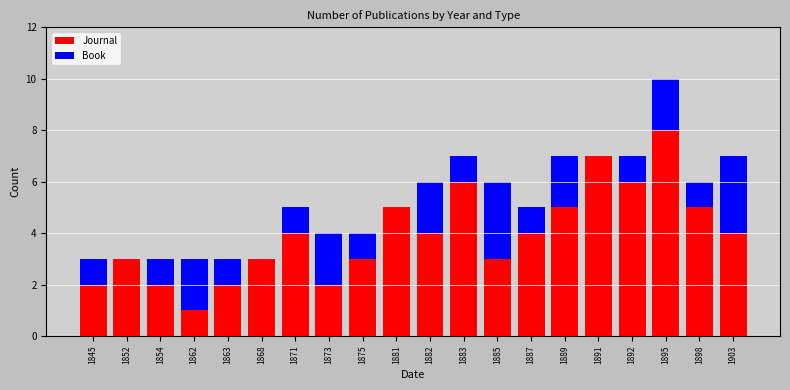

What is the sum of all Journal values?

79